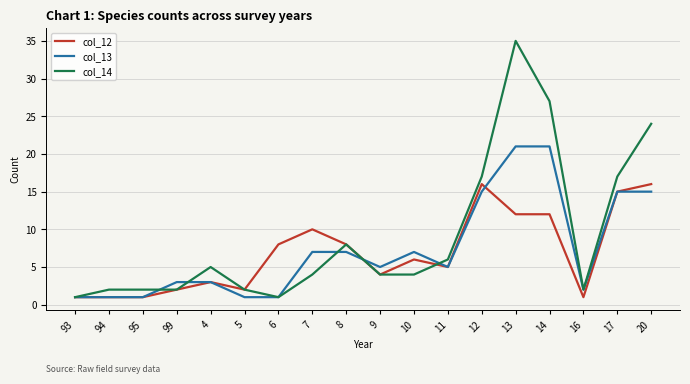

Rank the series by their maximum value, from lowest to highest.

col_12, col_13, col_14